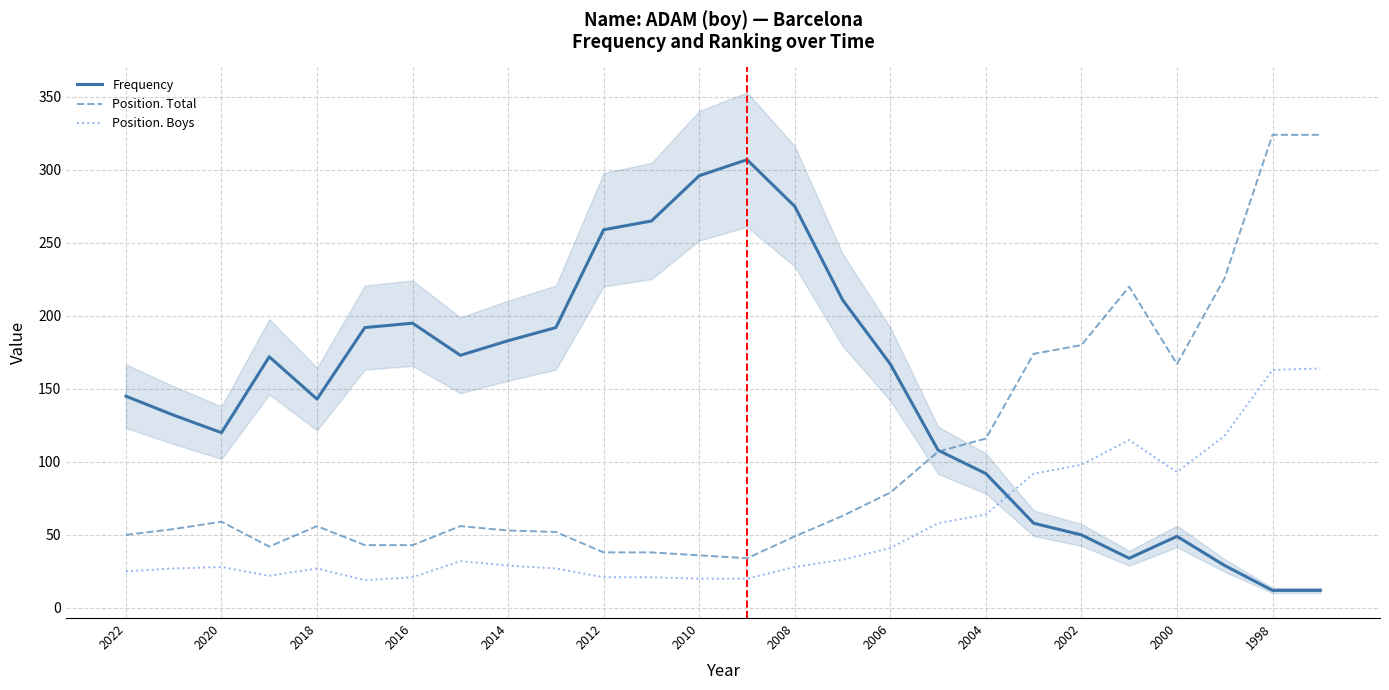

What is the maximum value for Position. Total?

324